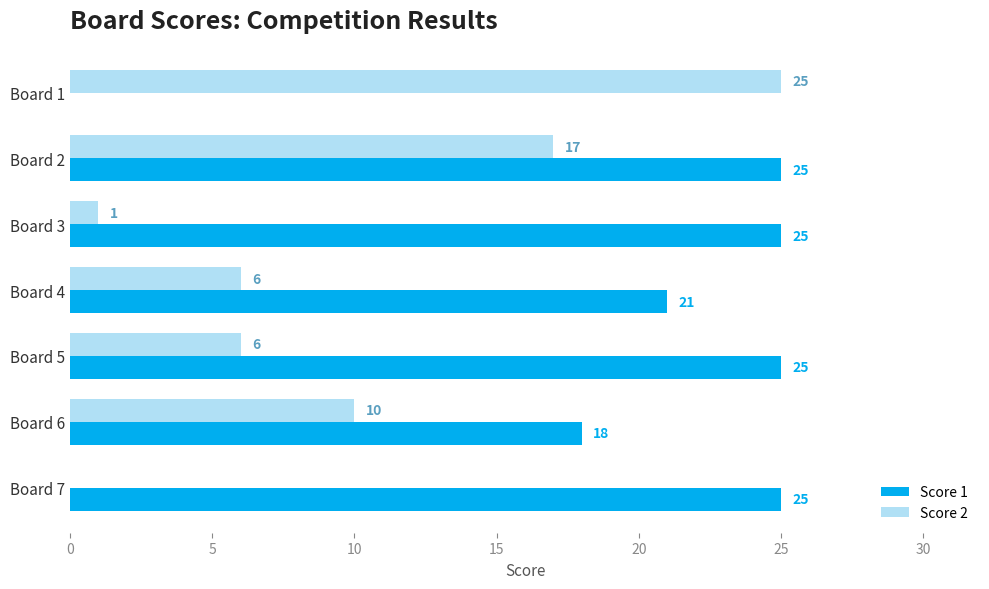

What is the total value across all series at Board 6?

28